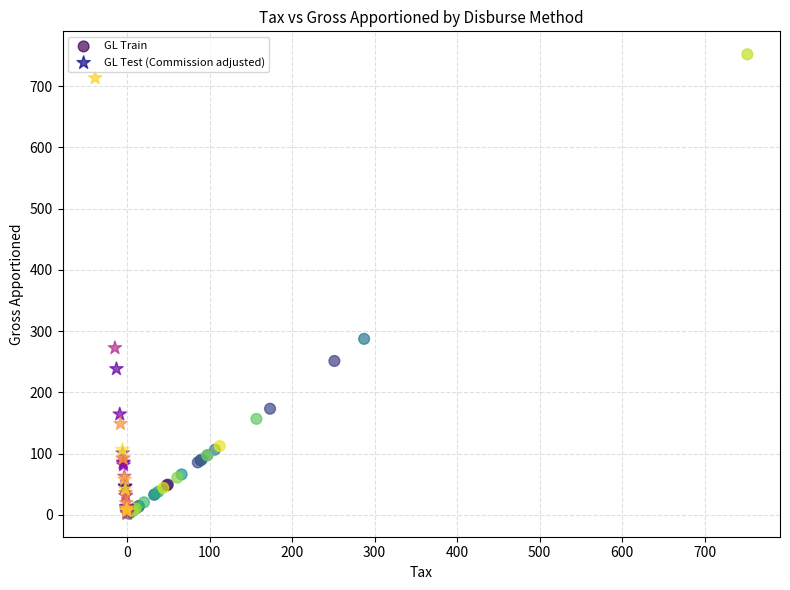

Which series reaches the maximum Y coordinate?

GL Train